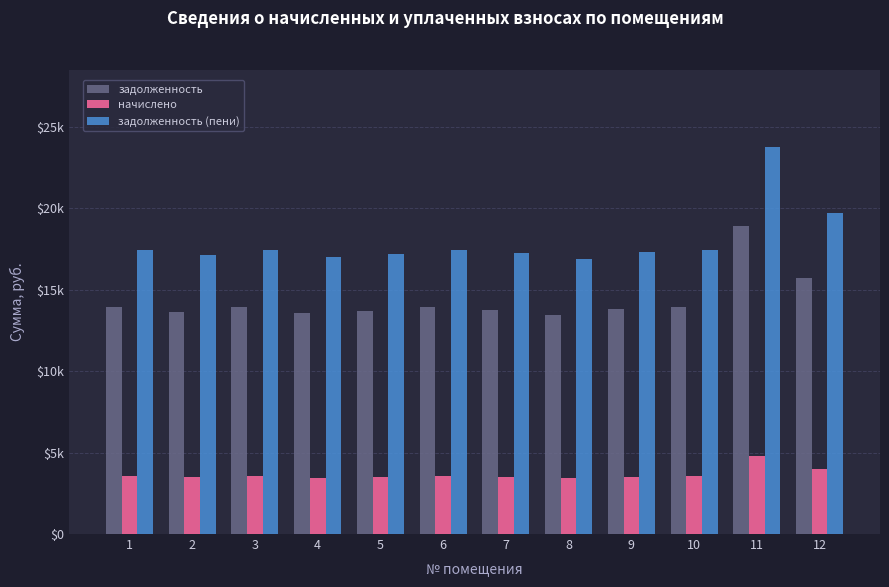

What are all the series names shown in the legend?

задолженность, начислено, задолженность (пени)